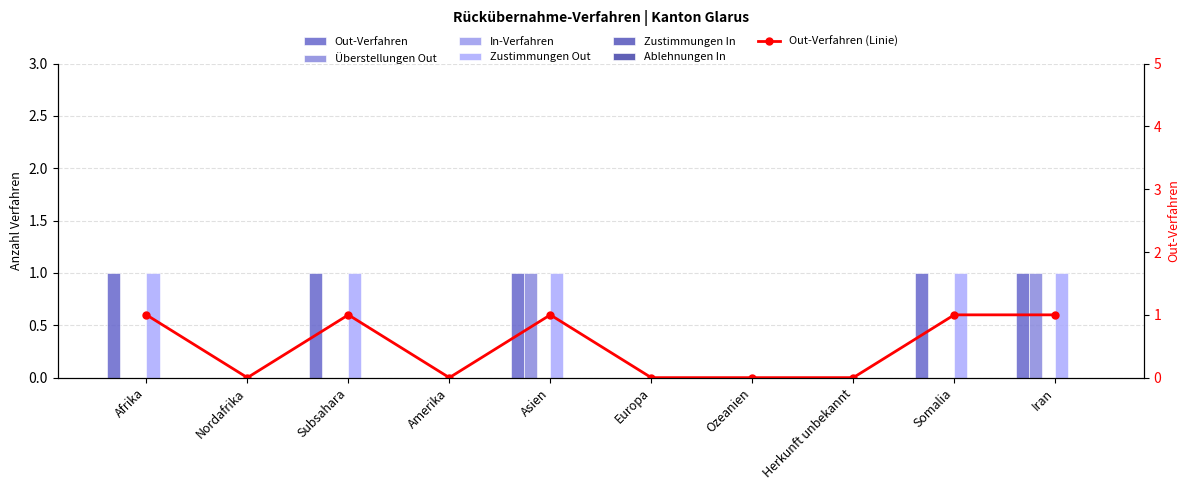

What is the label of the 5th bar from the right?

Europa